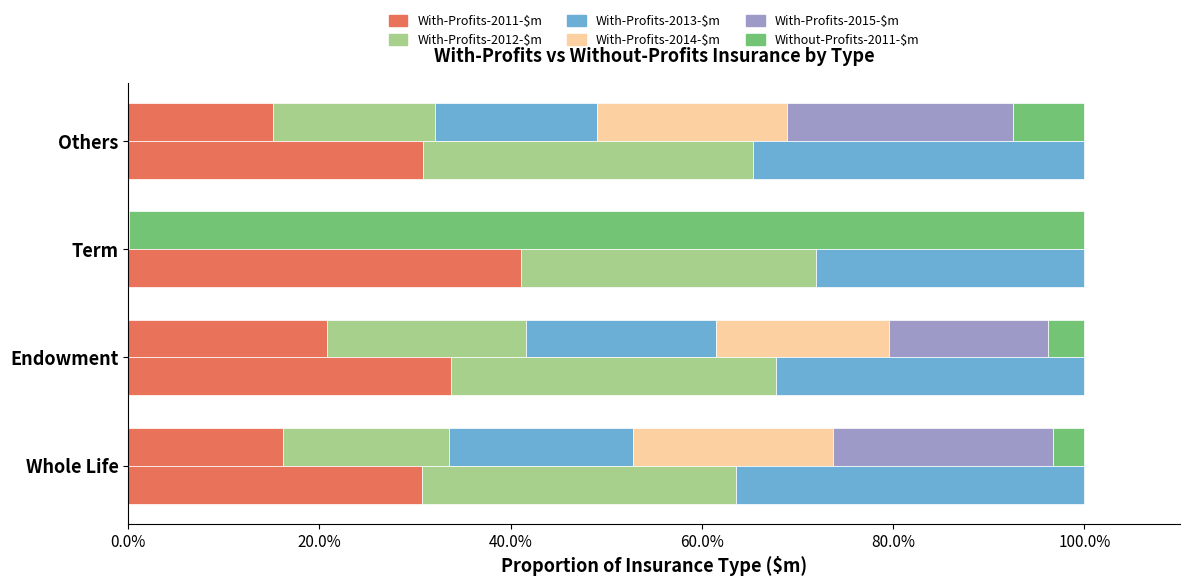

How many bars are there in total?

24